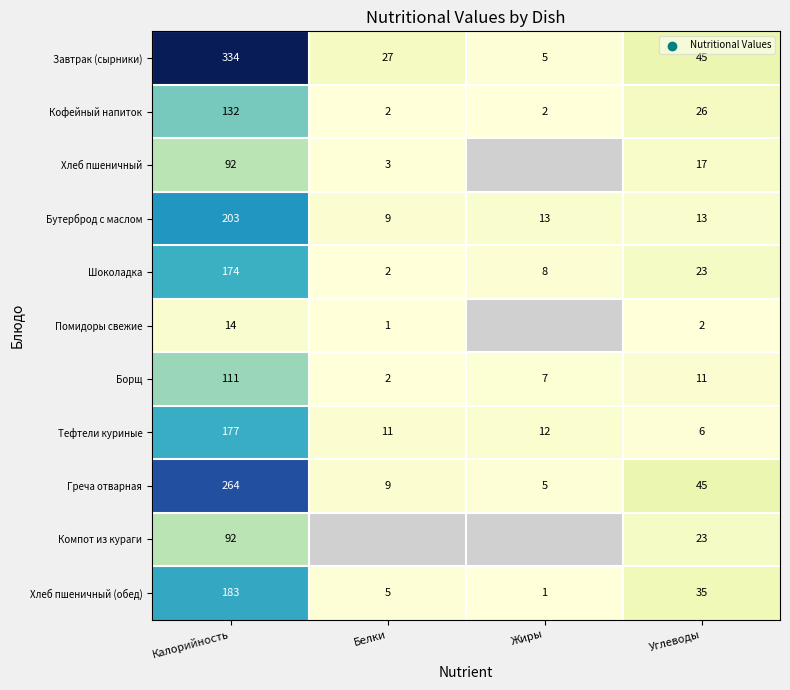

What is the difference between the second highest and minimum values in the Тефтели куриные series?

6